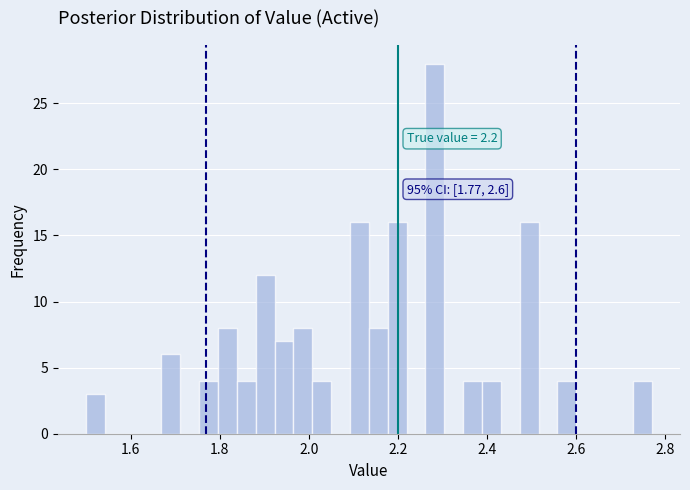

Around what value on the x-axis is the tallest bar? Give the approximate position of its centre, as read against the axis.

2.28